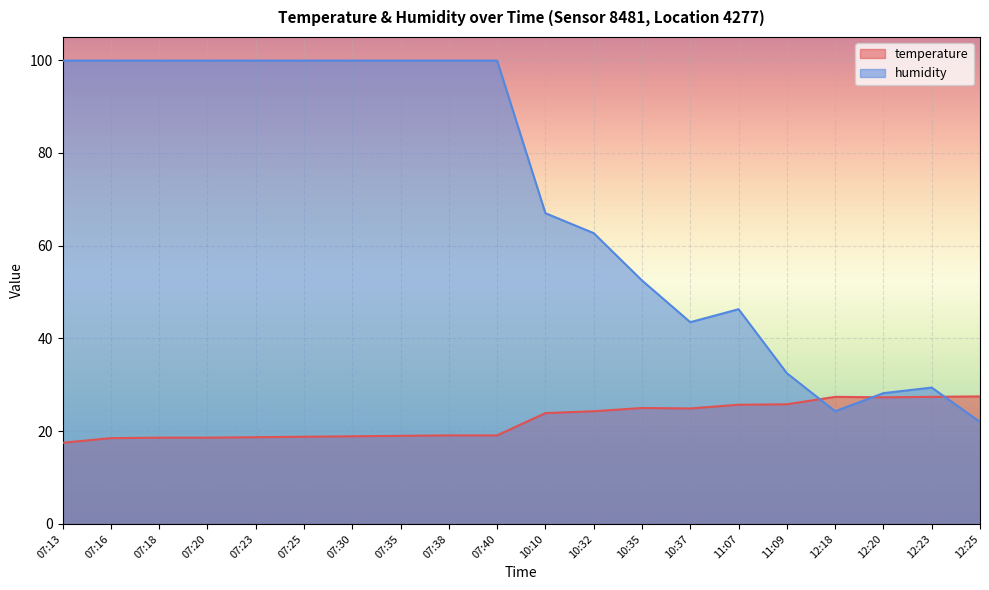

The humidity series shows 99.9 at 07:13. True or false?

True